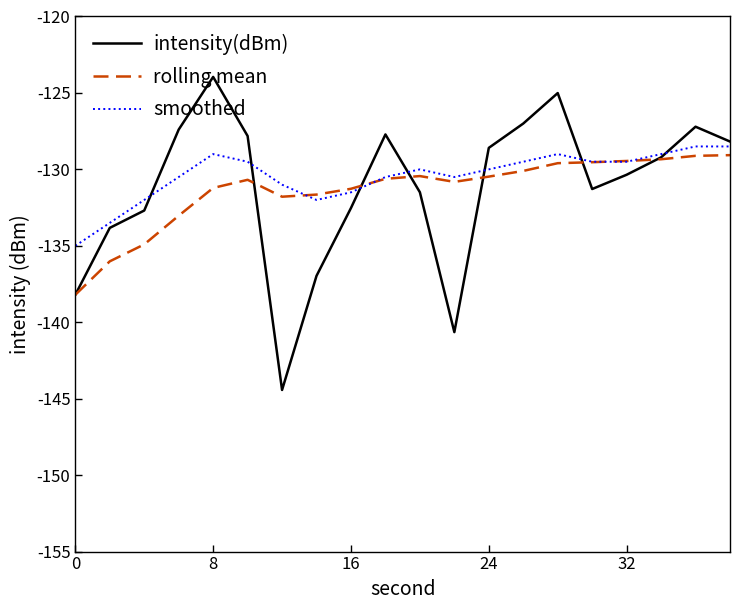

Which series has the largest range (max minus min)?

intensity(dBm)